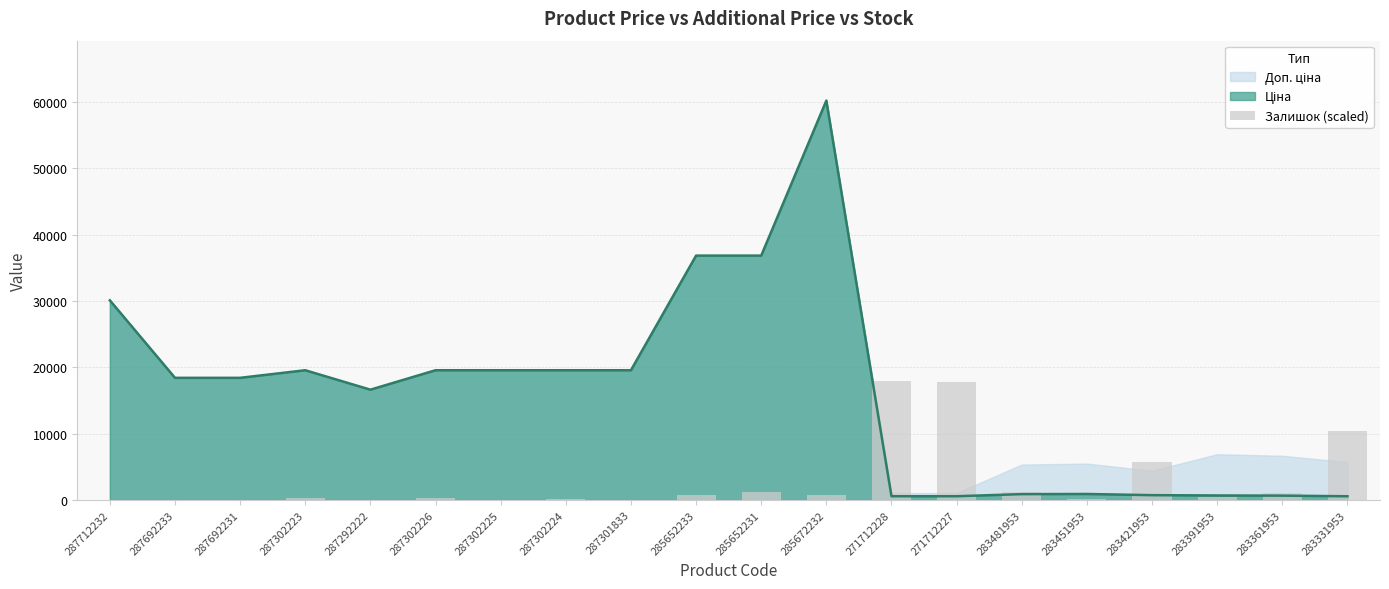

True or false: the data shows 8280.0 at 287302225.

False